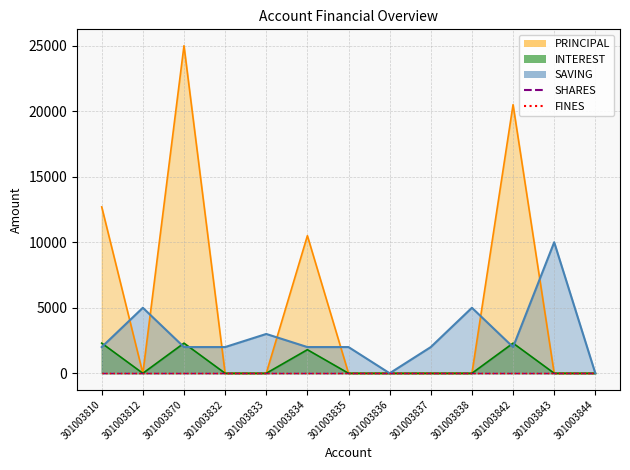

Rank the series at 301003833 from highest to lowest value.

SAVING, PRINCIPAL, INTEREST